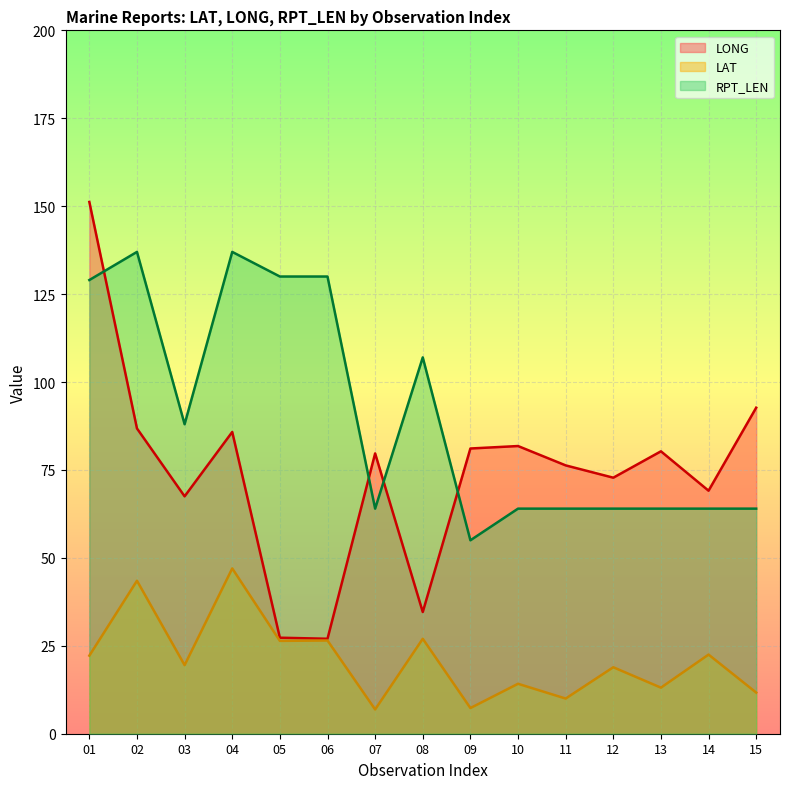

Between 01 and 11, which is larger?

01